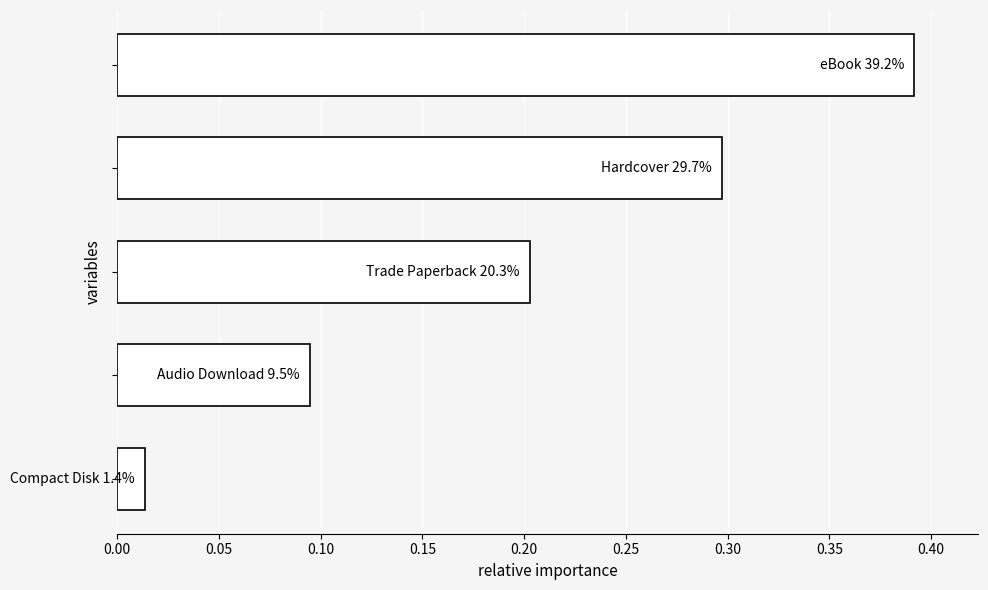

What is the sum of all values?

1.0